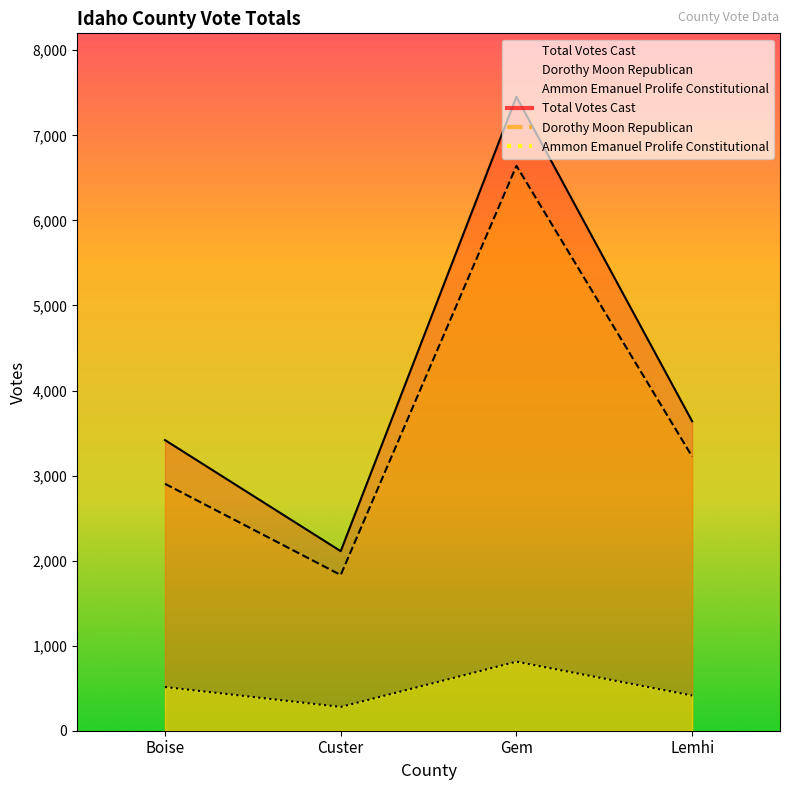

How many data points in Ammon Emanuel Prolife Constitutional are above 514?

1